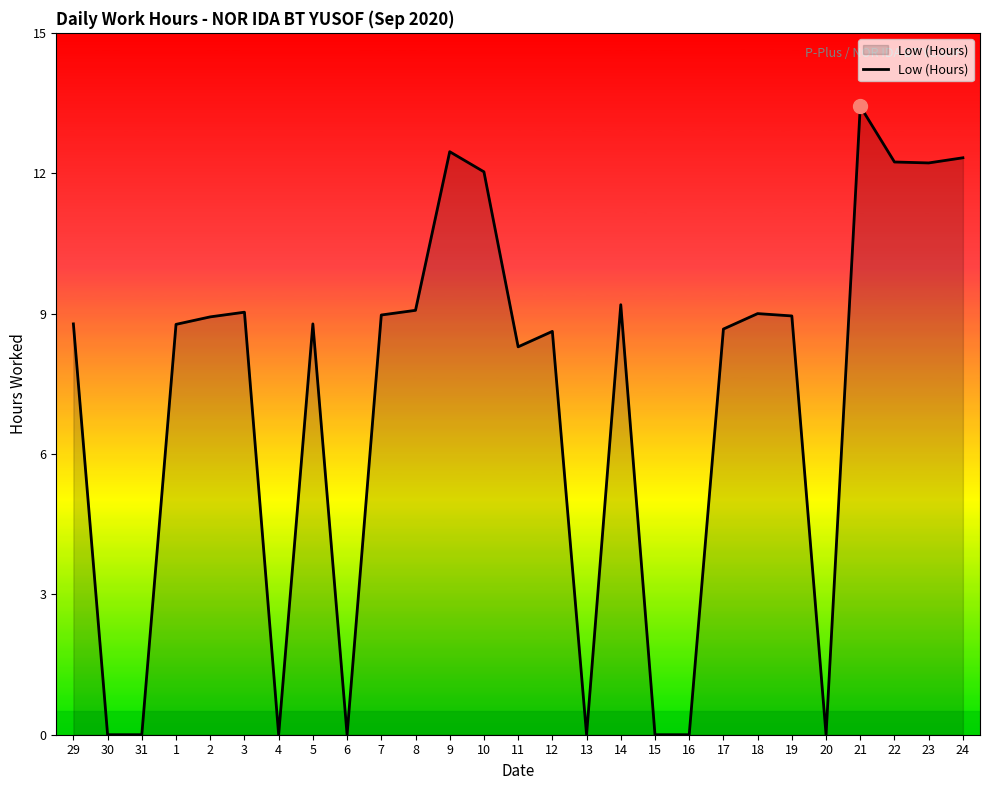

True or false: the data shows 16.5 at 9.

False